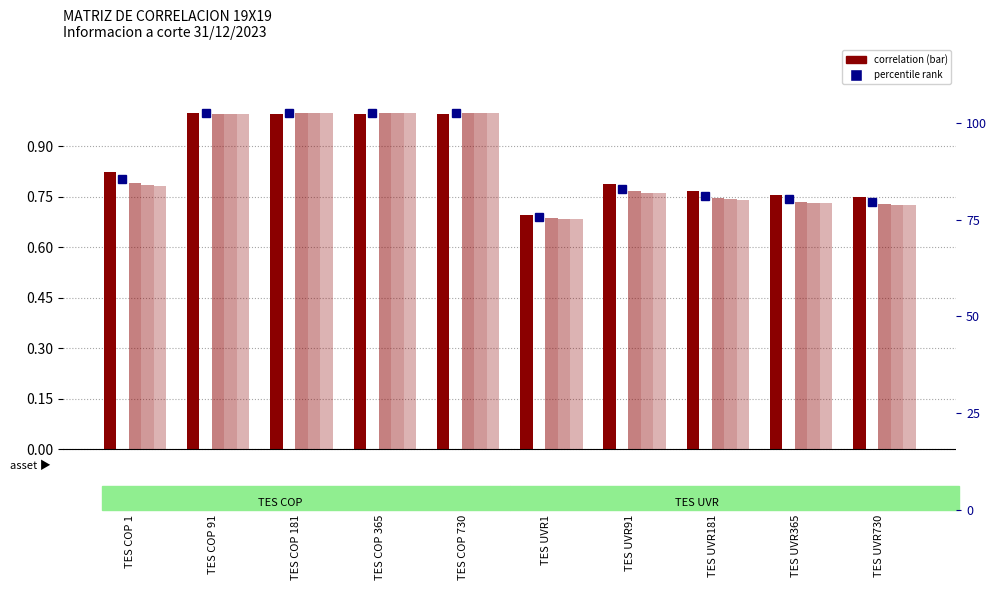

At how many categories does at least one series exceed 0?

10